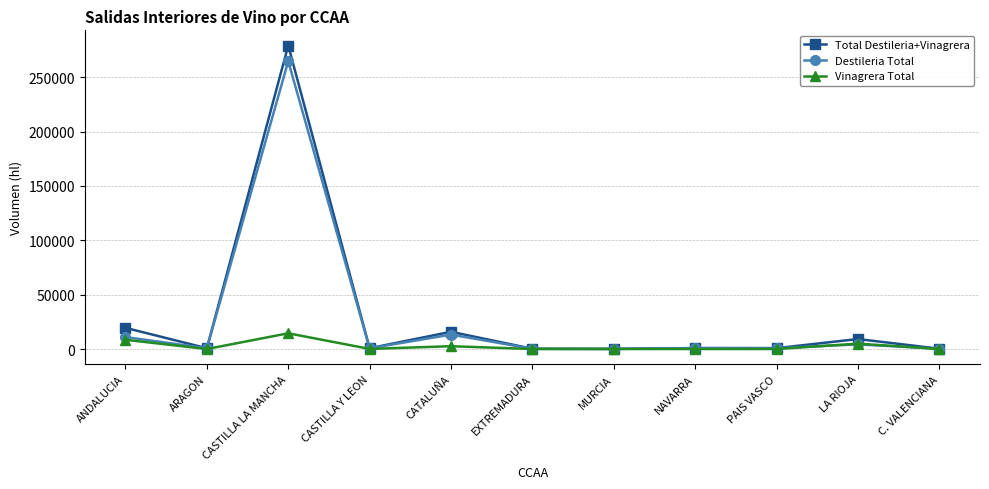

How many data points in Destileria Total are less than 802?

5